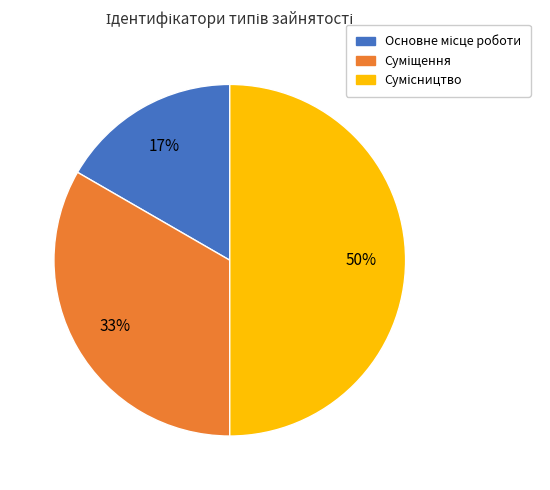

To the nearest percent, what is the average slice percentage?

33%